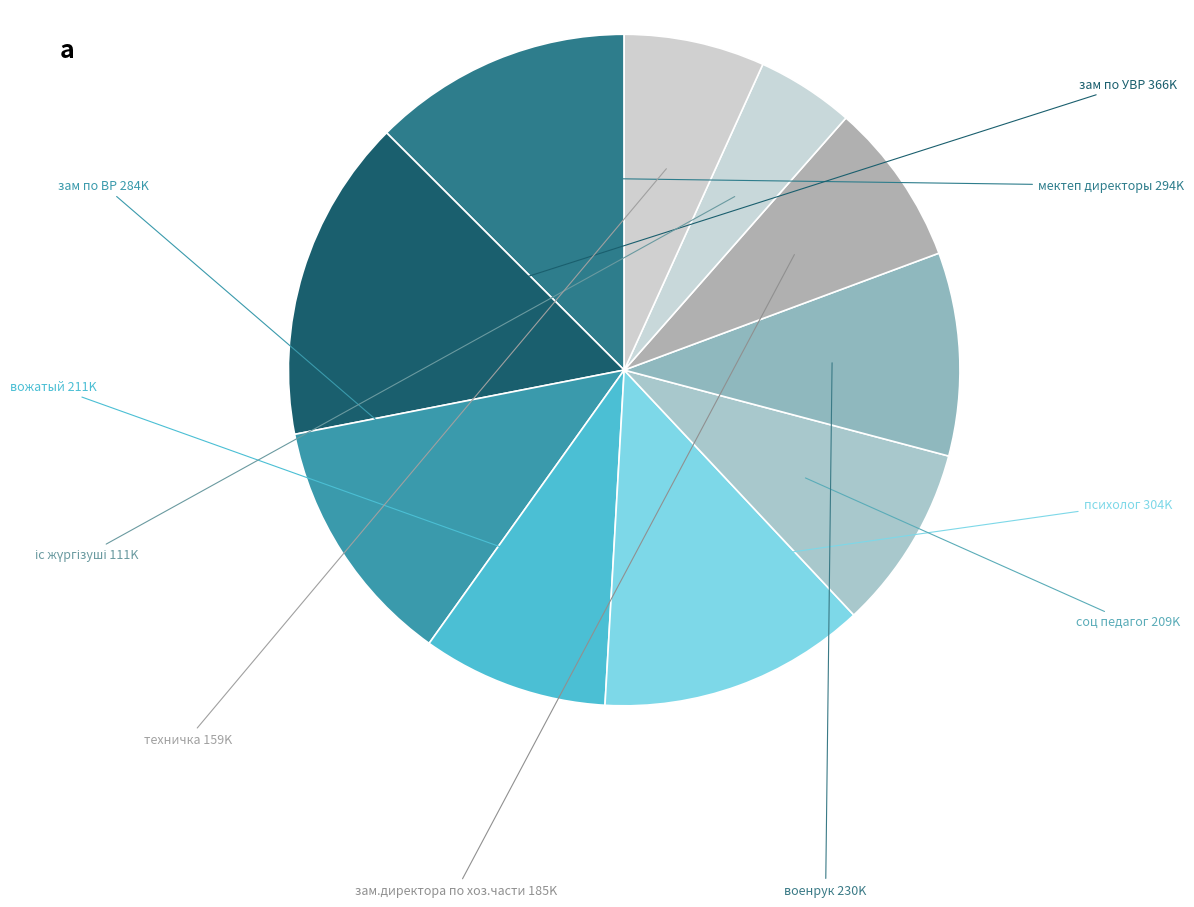

Count the number of slices in the pie.

10